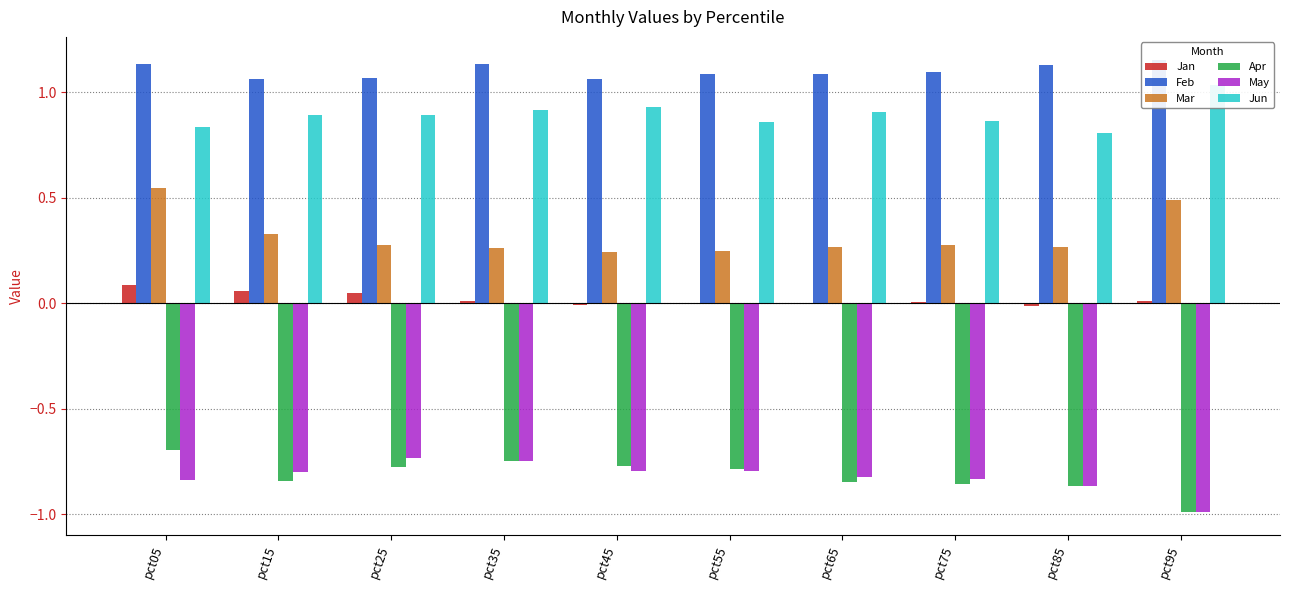

How many distinct data groups are displayed?

6